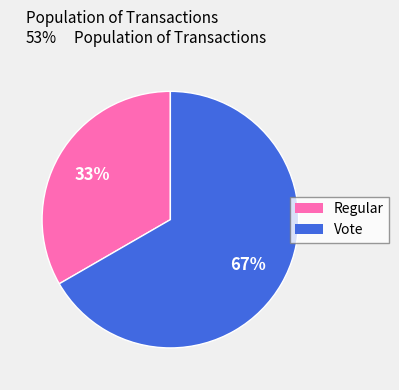

Which slice is the largest?

Vote